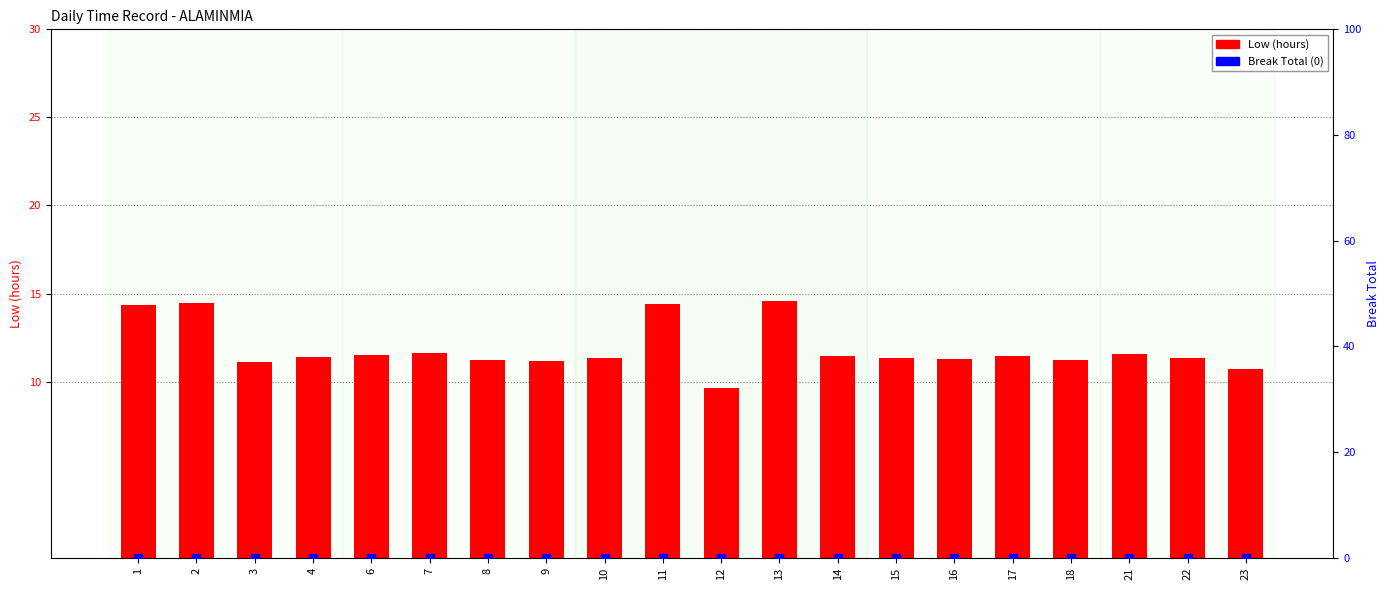

What is the total value across all series at 6?

11.5